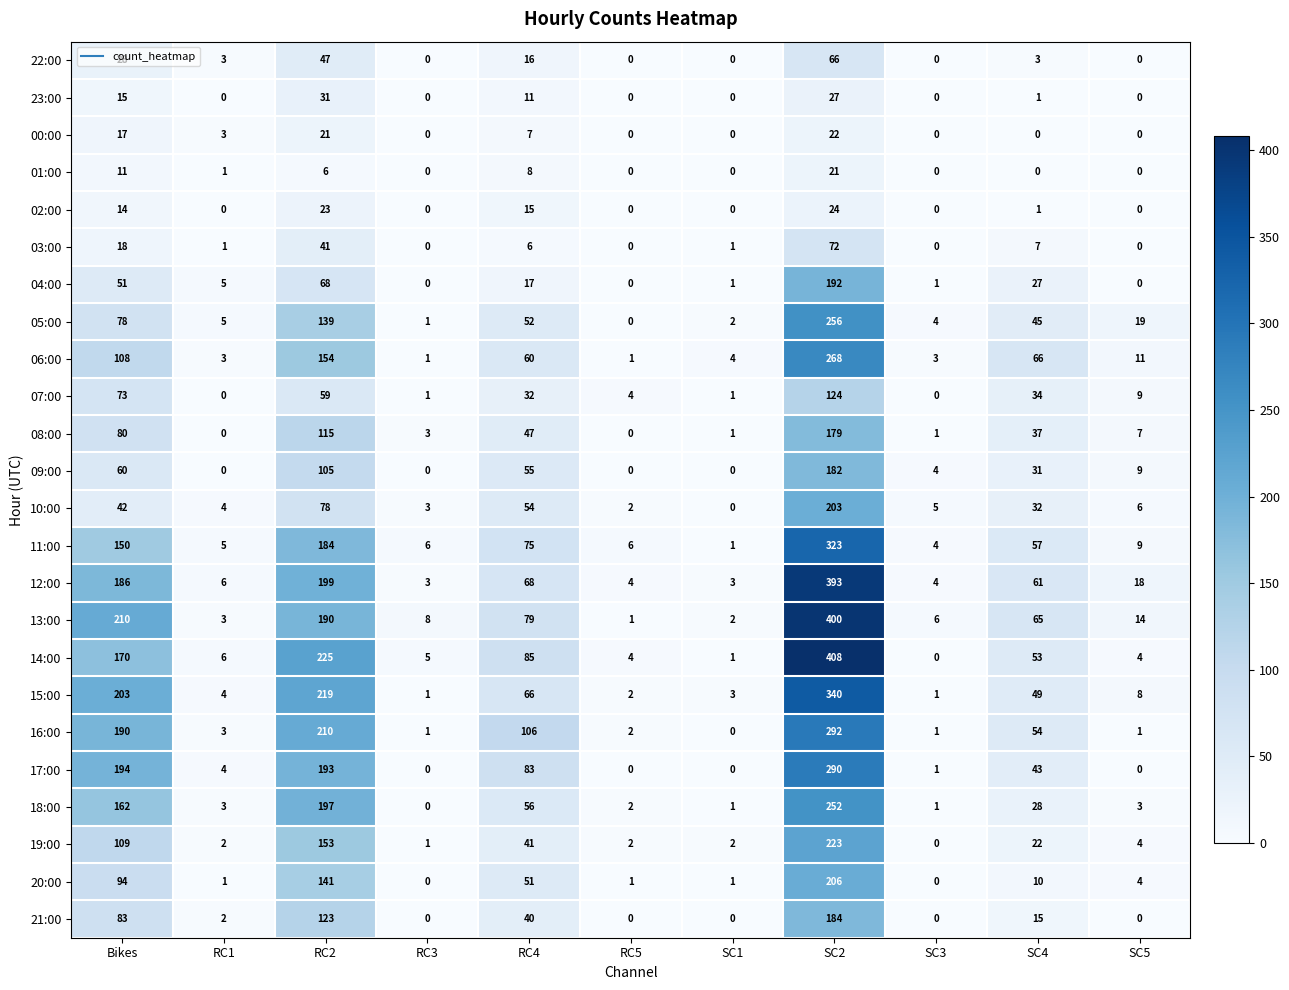

What is the minimum value for 12:00?

3